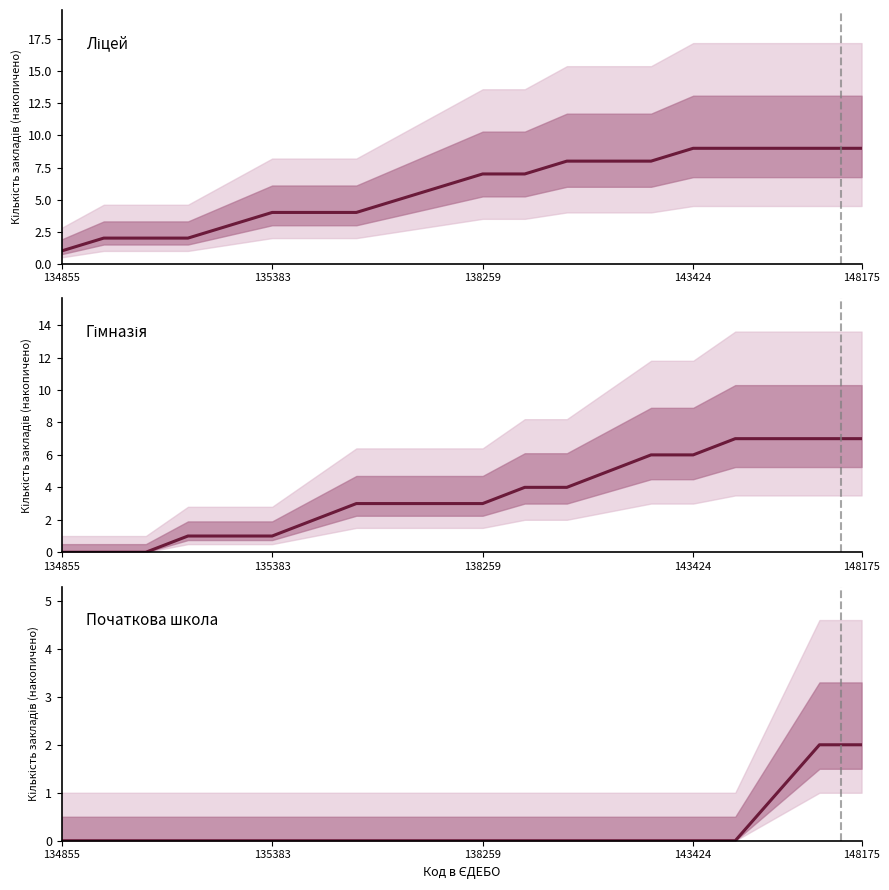

What is the label of the 7th point from the right?

13